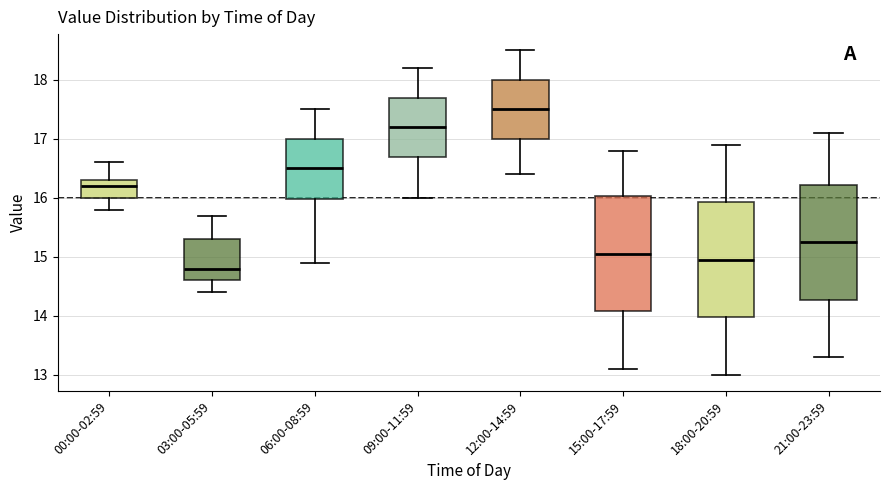

Where does the median line of the box for 21:00-23:59 sit on the y-axis? The values are not printed on the chart, so give them approximately, as read against the axis.

15.3